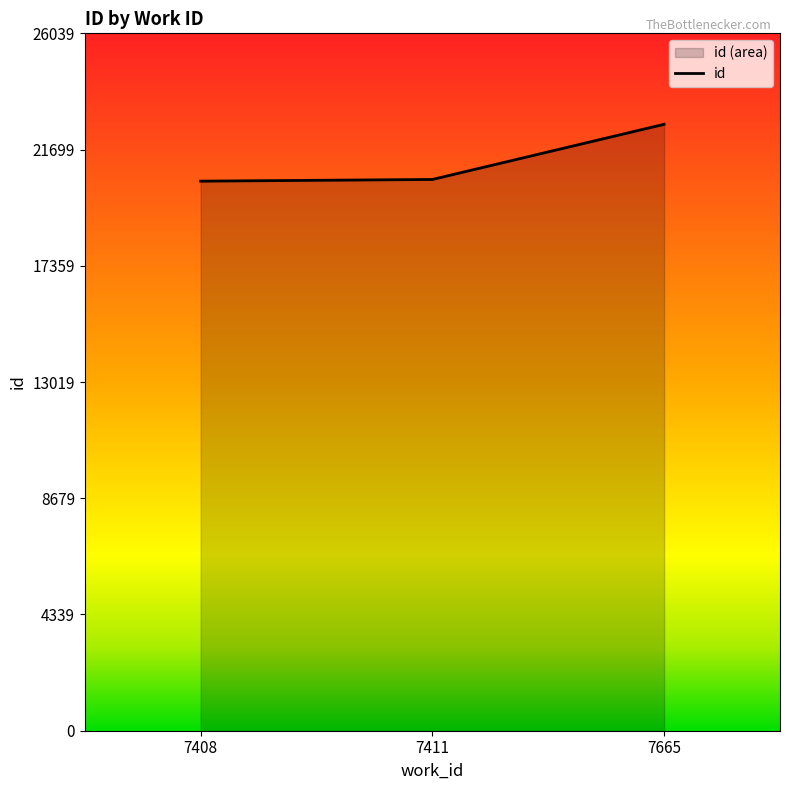

Rank the categories by value from highest to lowest.

7665, 7411, 7408